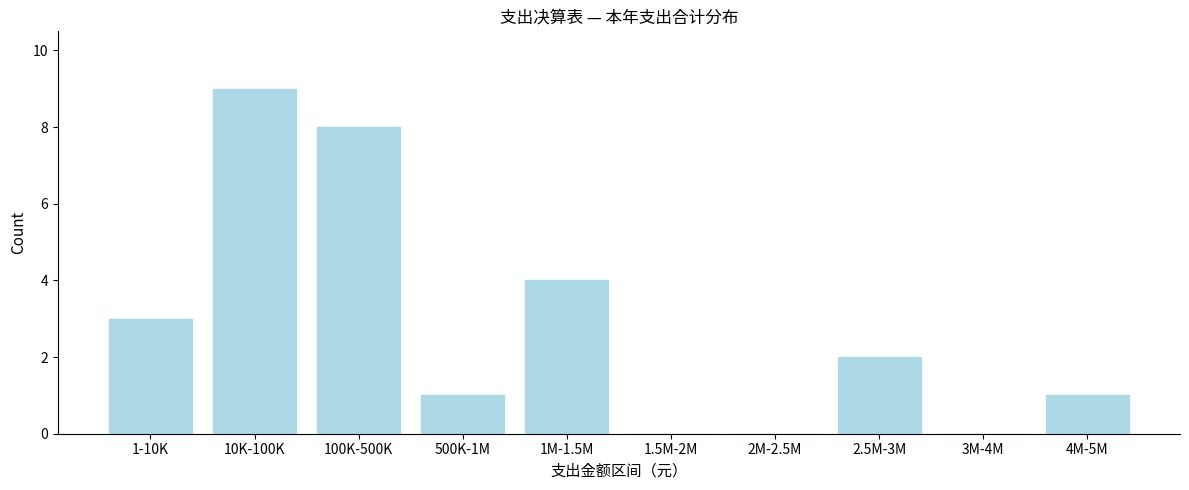

Reading left to right, list all the values displayed in this chart.

1-10K=3	10K-100K=9	100K-500K=8	500K-1M=1	1M-1.5M=4	1.5M-2M=0	2M-2.5M=0	2.5M-3M=2	3M-4M=0	4M-5M=1